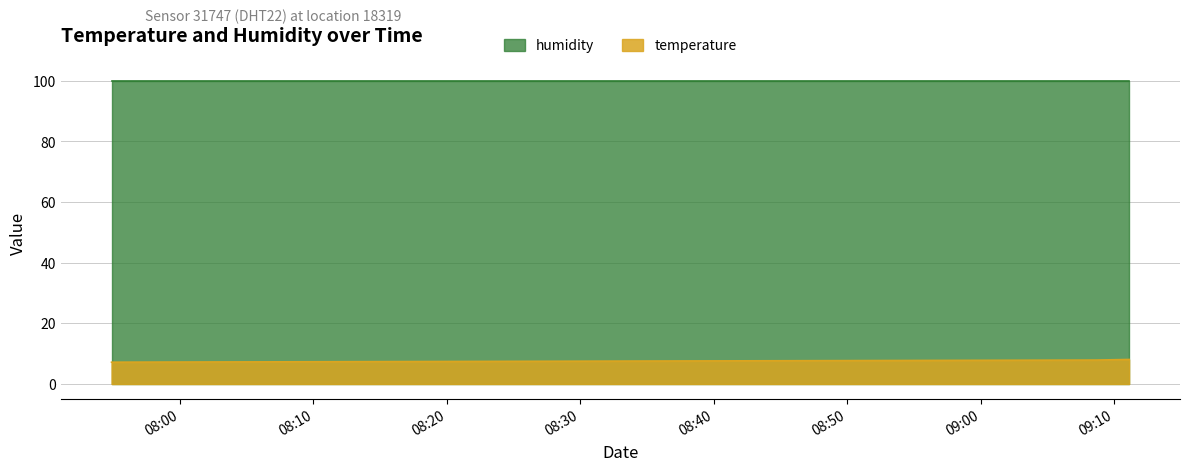

Does the chart display data point markers on the line(s)?

No